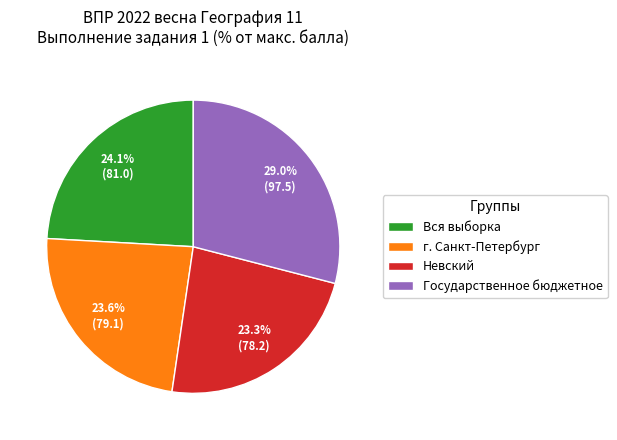

To the nearest percent, what percentage of the pie is Вся выборка?

24%